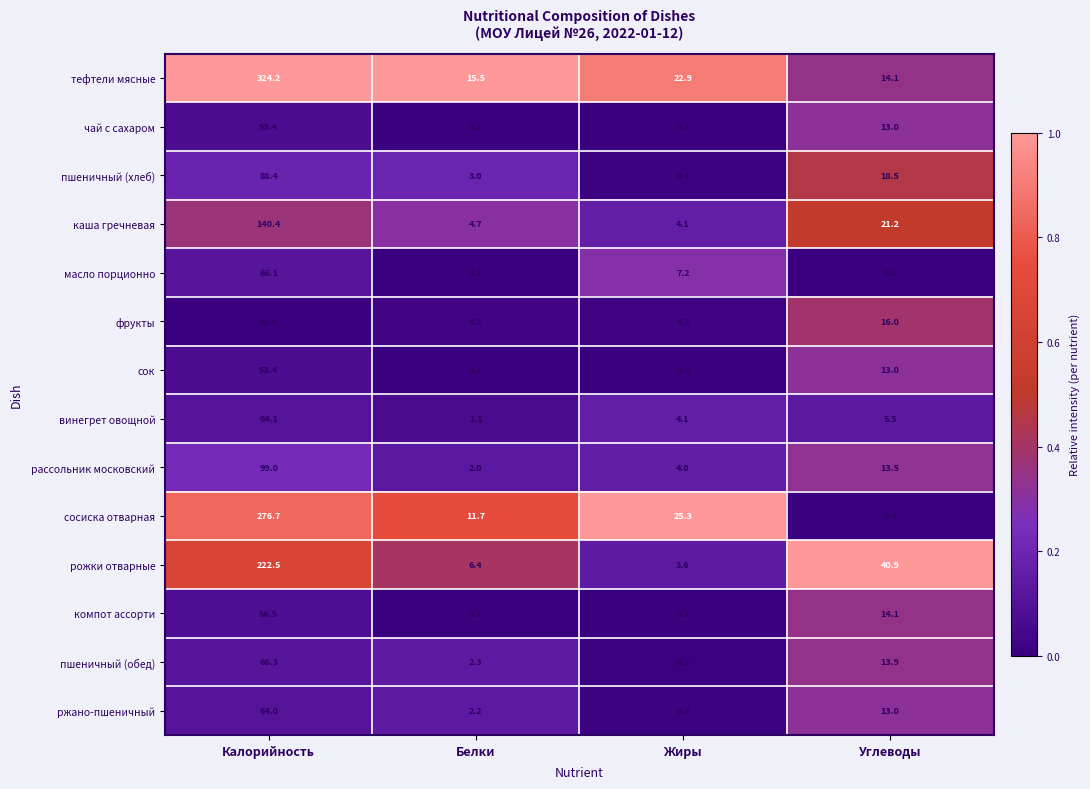

Which series changed the most between Белки and Углеводы?

рожки отварные